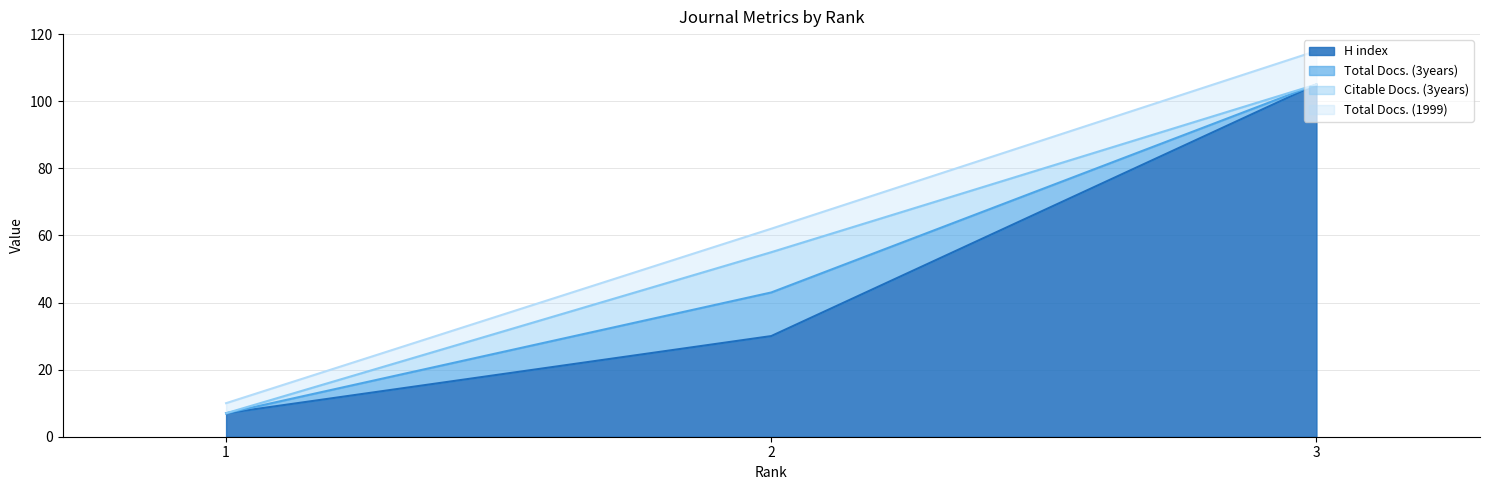

At which category is the sum across all series the highest?

3